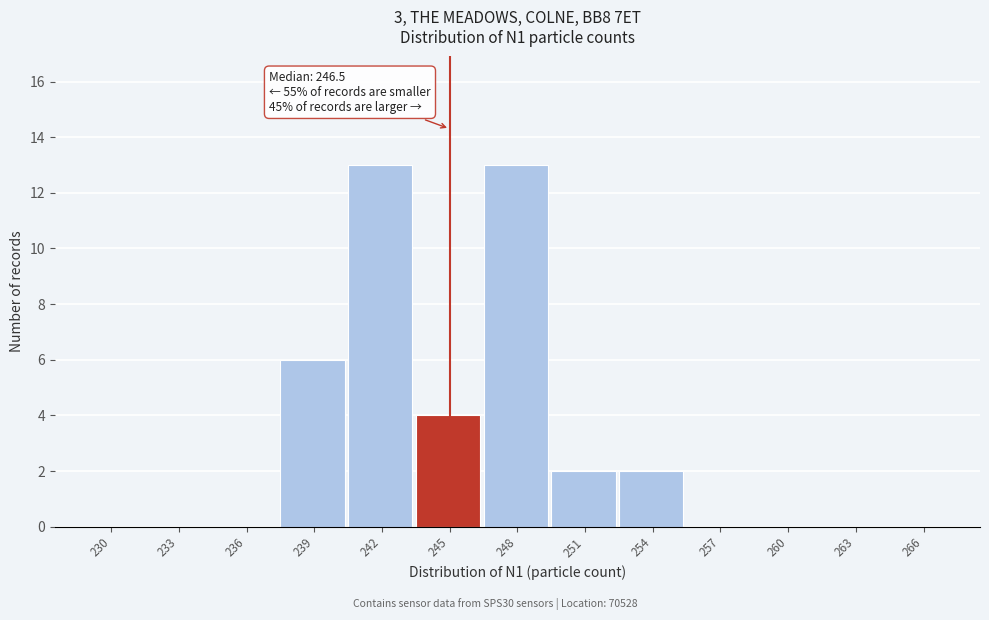

Reading right to left, extract all data points from this chart.

266=0	263=0	260=0	257=0	254=2	251=2	248=13	245=4	242=13	239=6	236=0	233=0	230=0